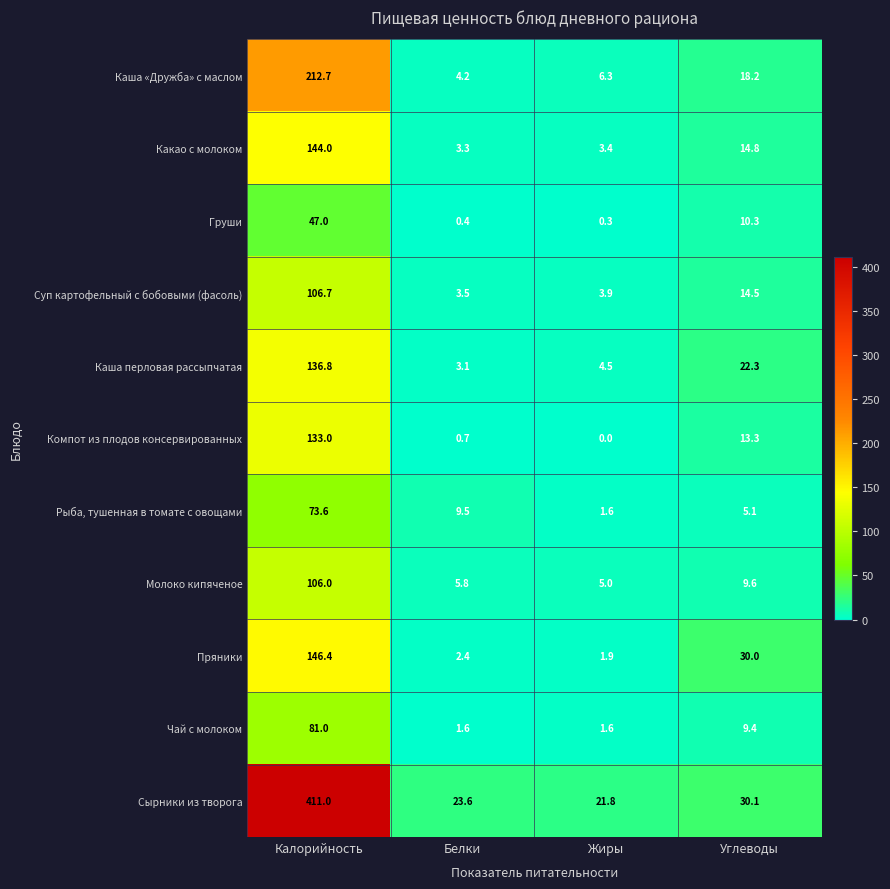

What is the total value across all series at Белки?

58.1